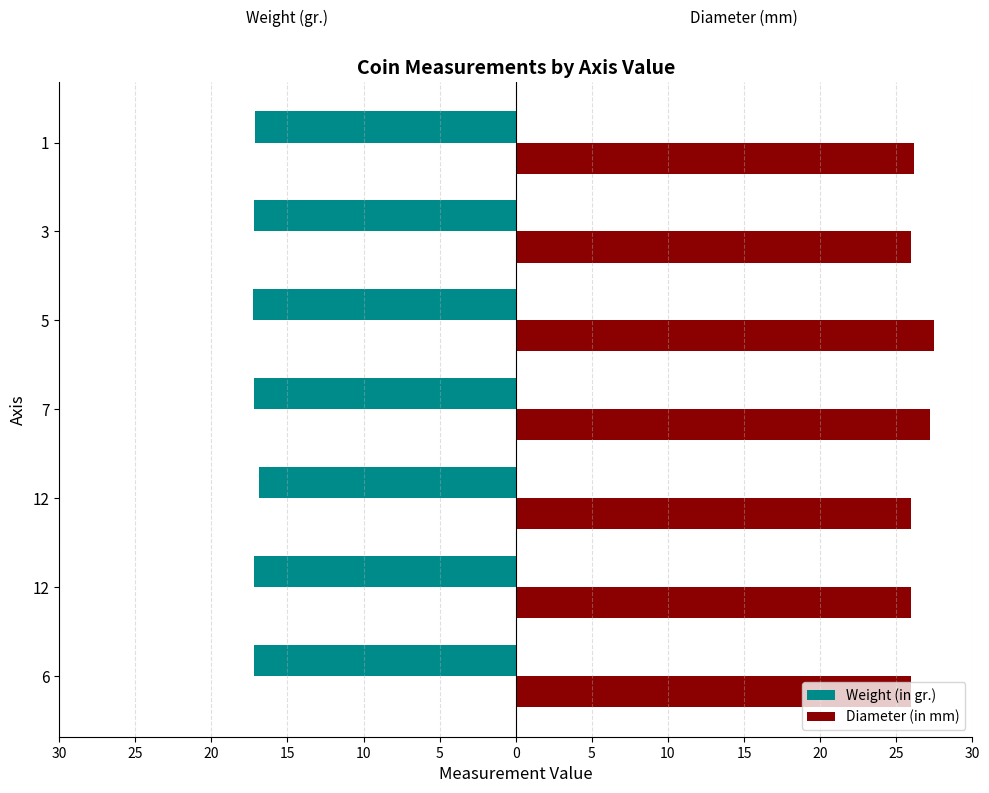

What is the difference between the maximum and minimum values in the Weight (in gr.) series?

0.4